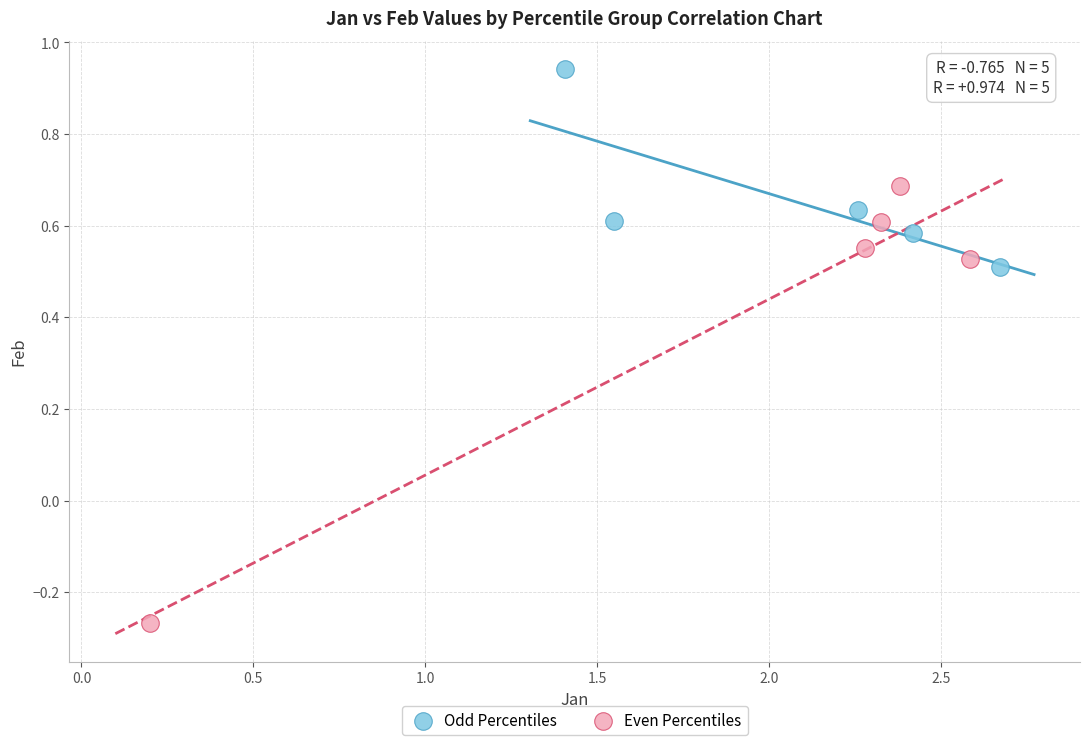

Which series reaches the maximum Y coordinate?

Odd Percentiles